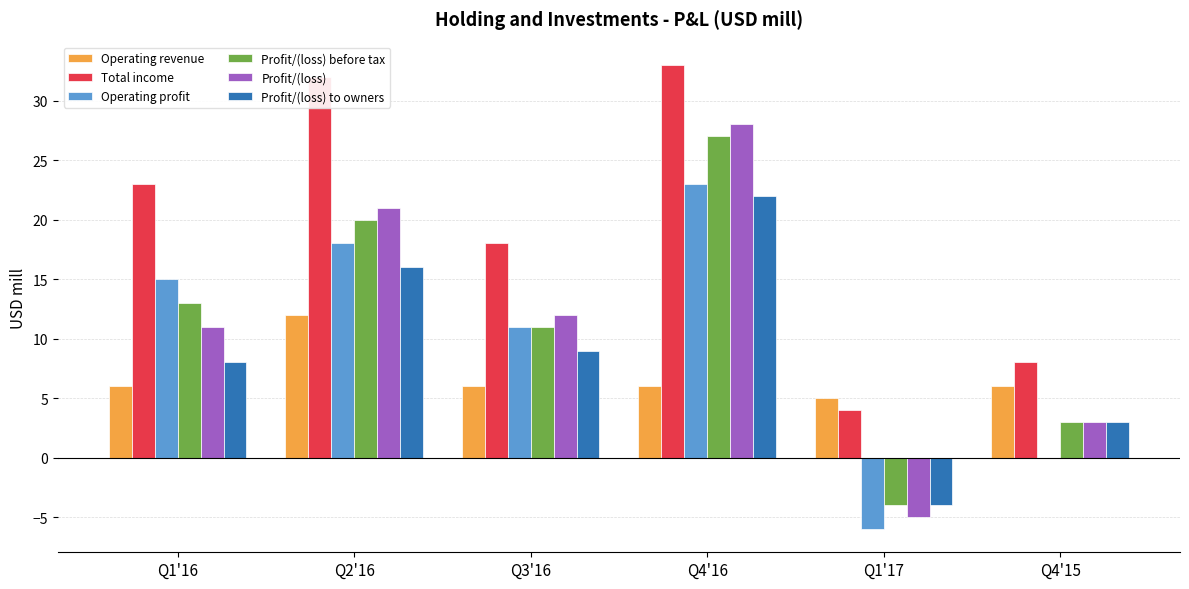

Which series has the largest total across all categories?

Total income